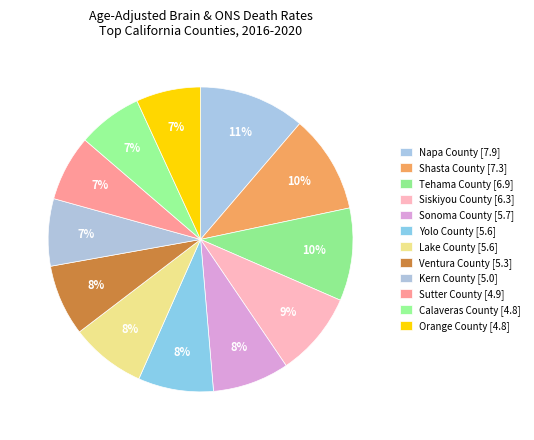

The Sonoma County slice represents 8% of the pie. True or false?

True